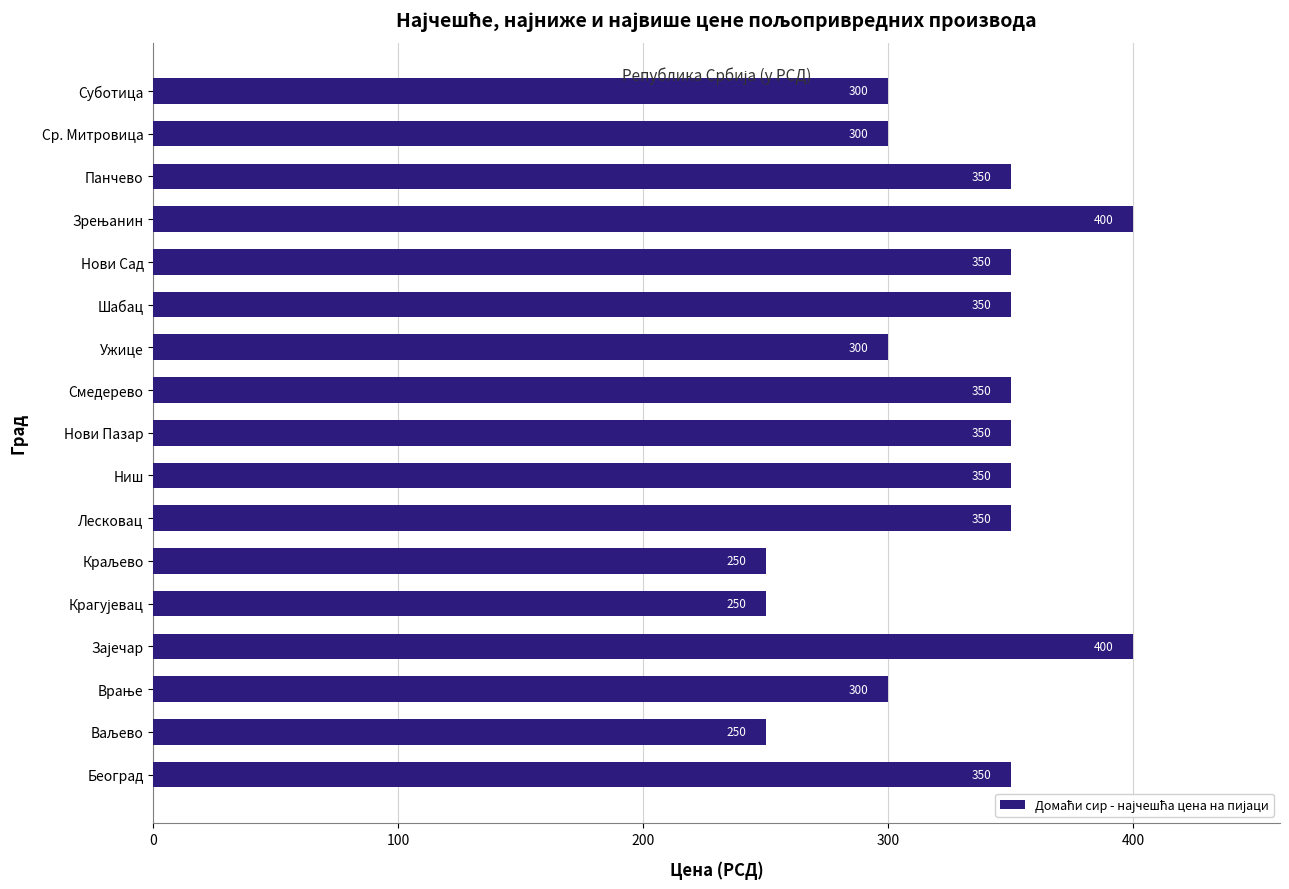

What is the maximum value shown in the chart?

400